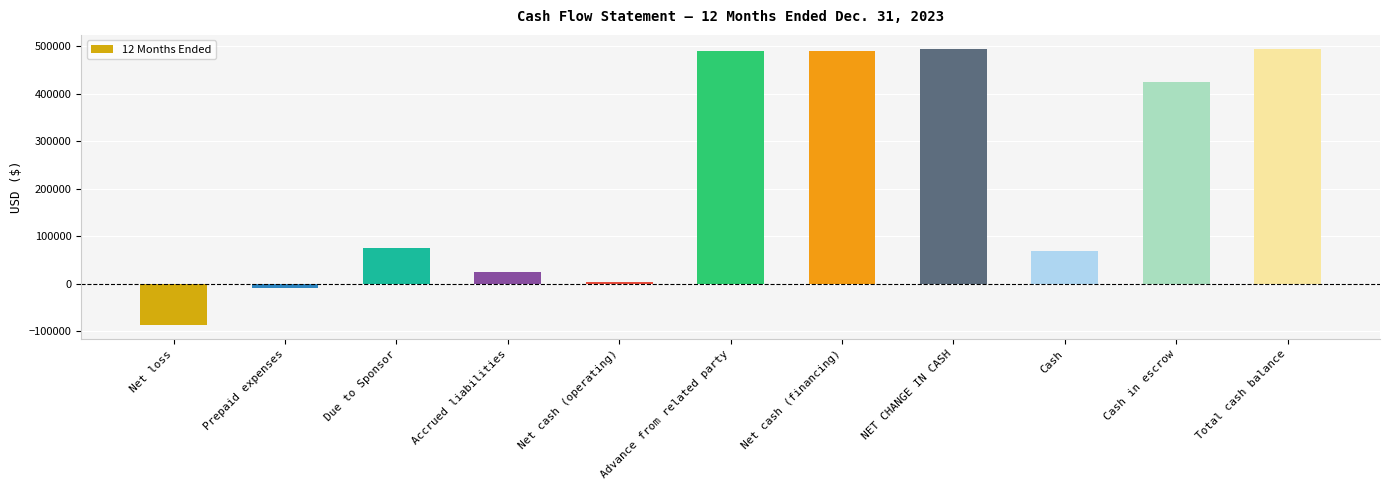

What is the difference between the values at Cash and Cash in escrow?

355182